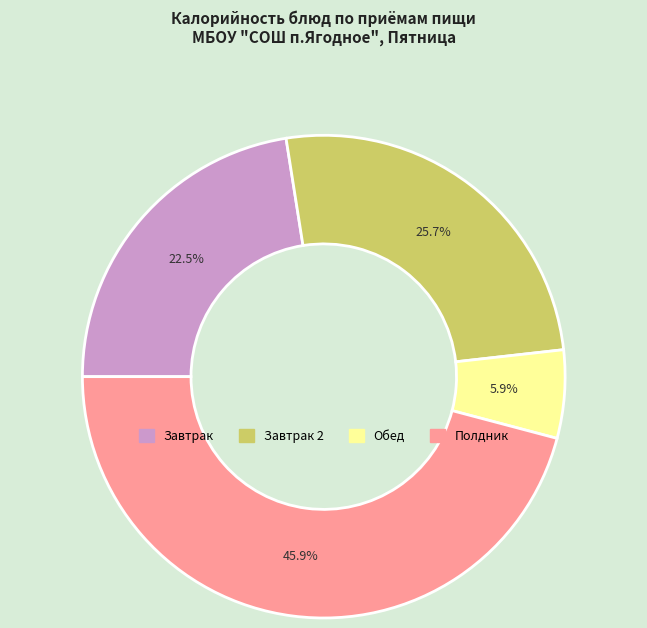

Is there a majority slice in this chart?

No